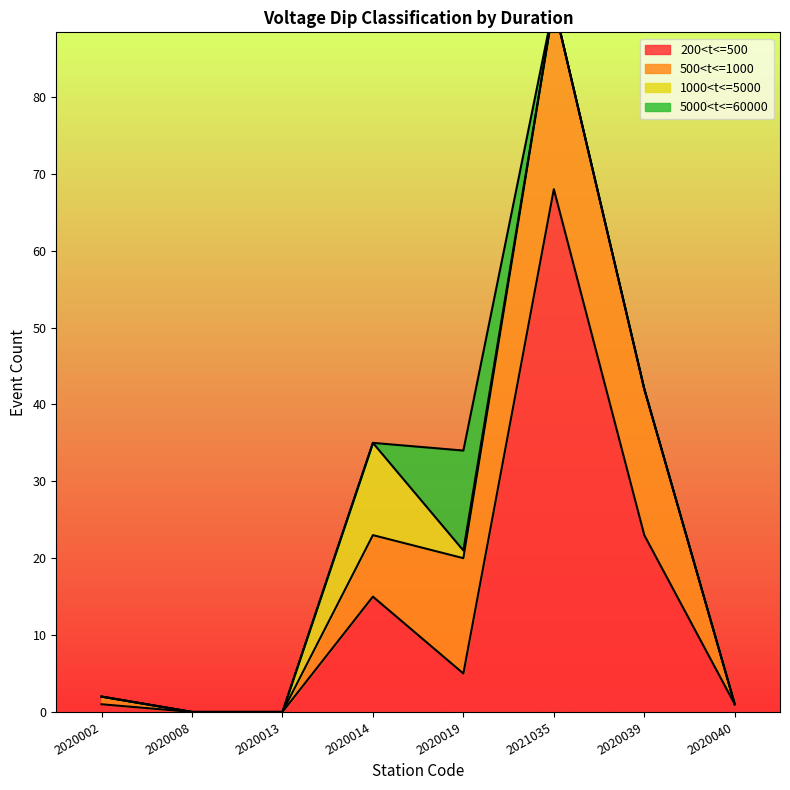

Reading left to right, what are all the values shown in this chart?

200<t<=500: 1	0	0	15	5	68	23	1
500<t<=1000: 1	0	0	8	15	24	19	0
1000<t<=5000: 0	0	0	12	1	0	0	0
5000<t<=60000: 0	0	0	0	13	0	0	0